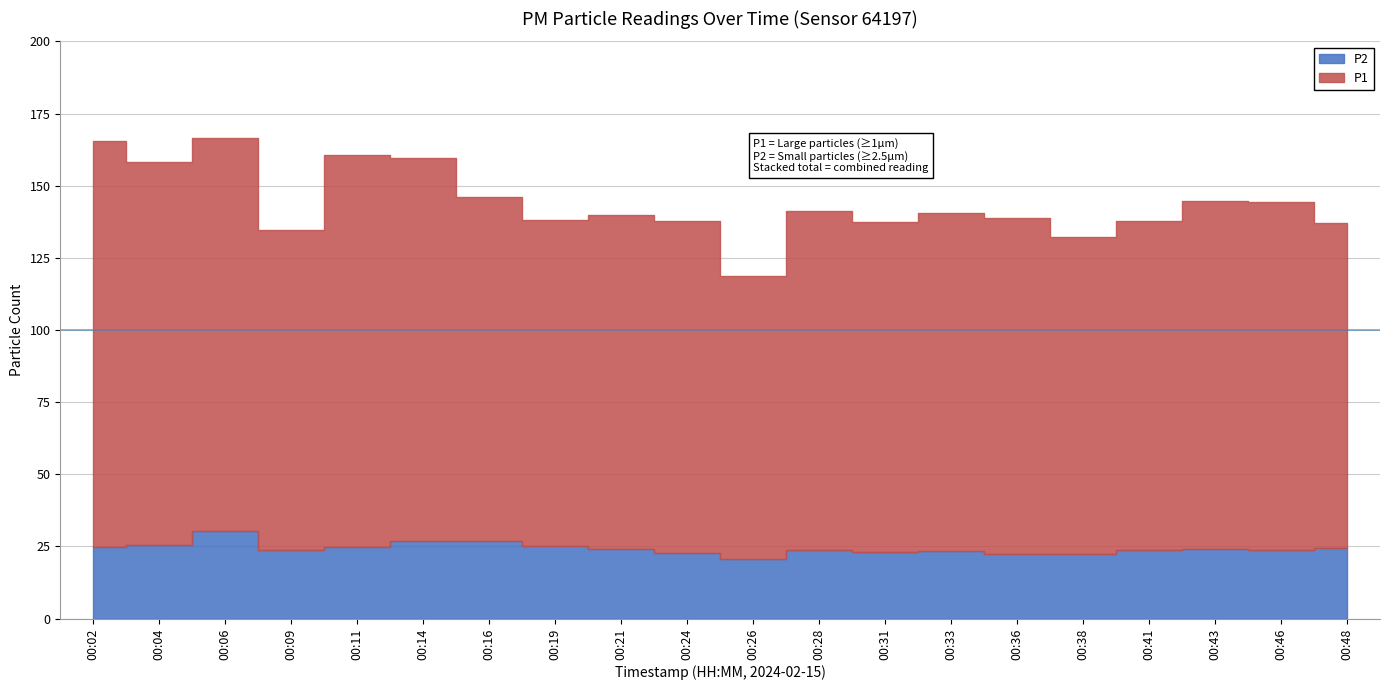

True or false: P1 and P2 intersect in this chart.

False